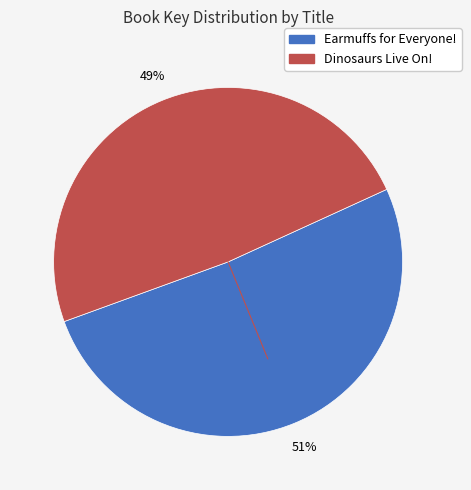

Rank the categories by value from lowest to highest.

Dinosaurs Live On!, Earmuffs for Everyone!